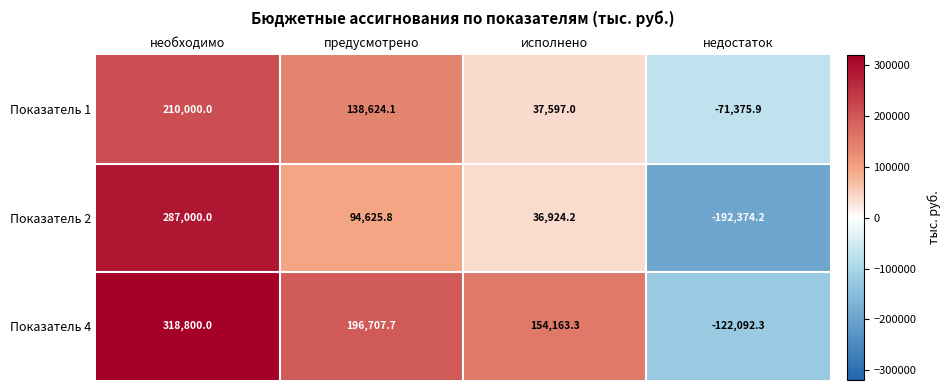

The Показатель 4 series shows -122092.3 at недостаток. True or false?

True